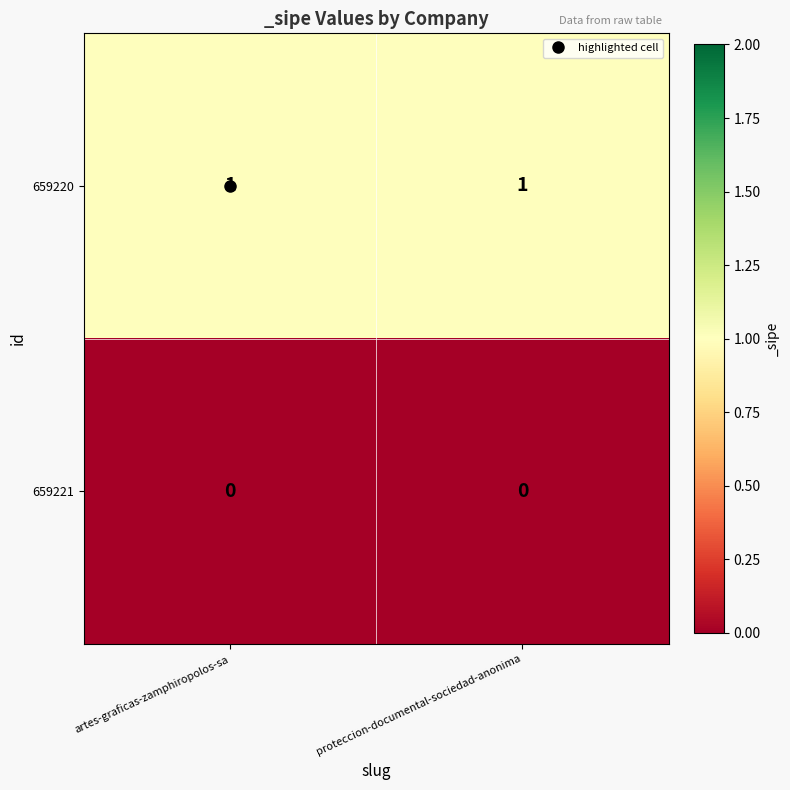

Is it true that 659221 equals 0 at artes-graficas-zamphiropolos-sa?

True